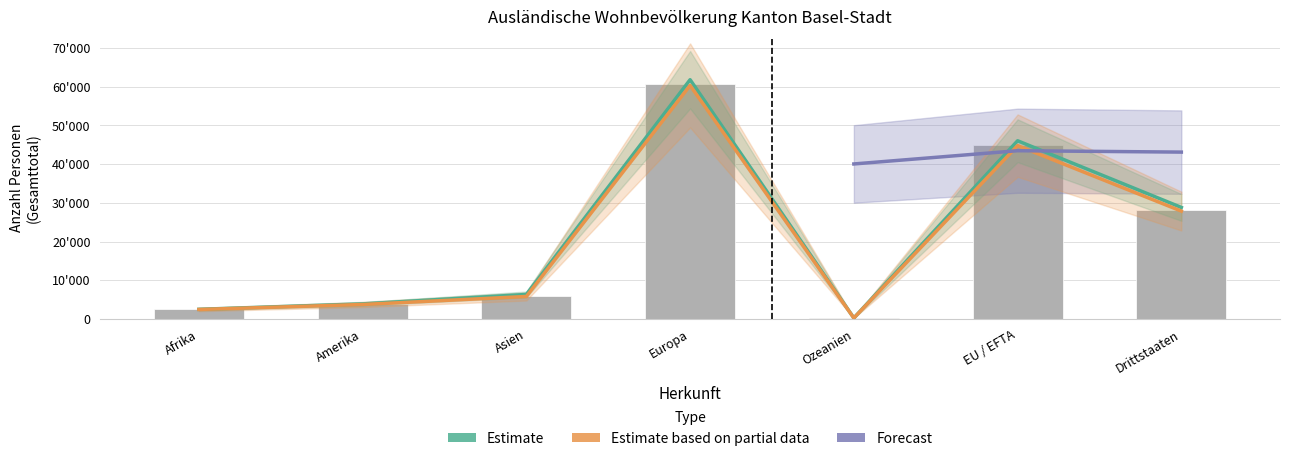

What is the sum of all Estimate values?

149535